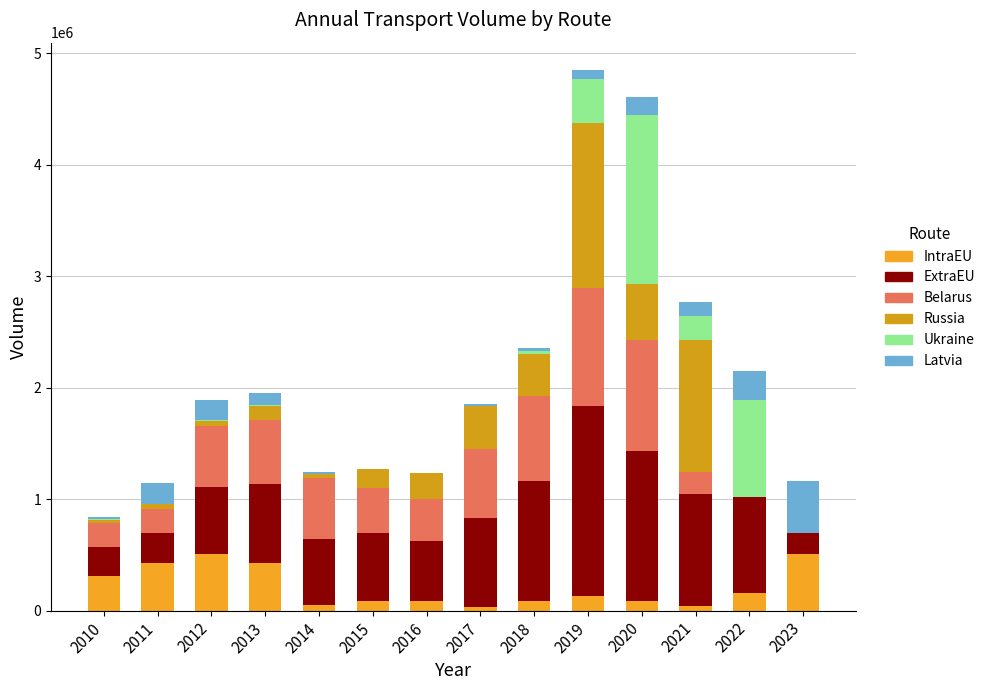

Which series has the largest total across all categories?

ExtraEU